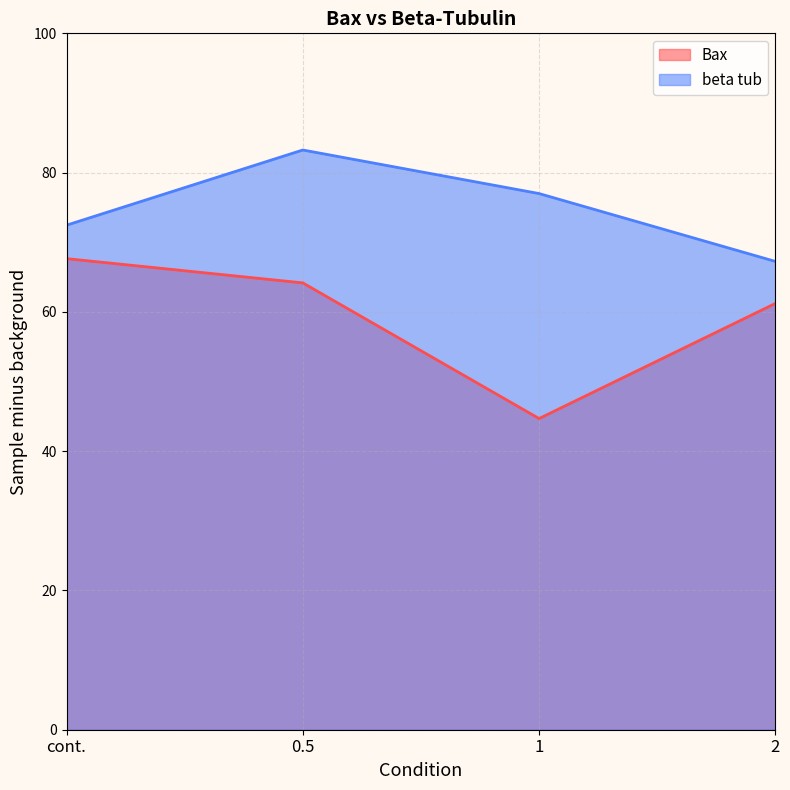

True or false: beta tub and Bax cross at least once.

False